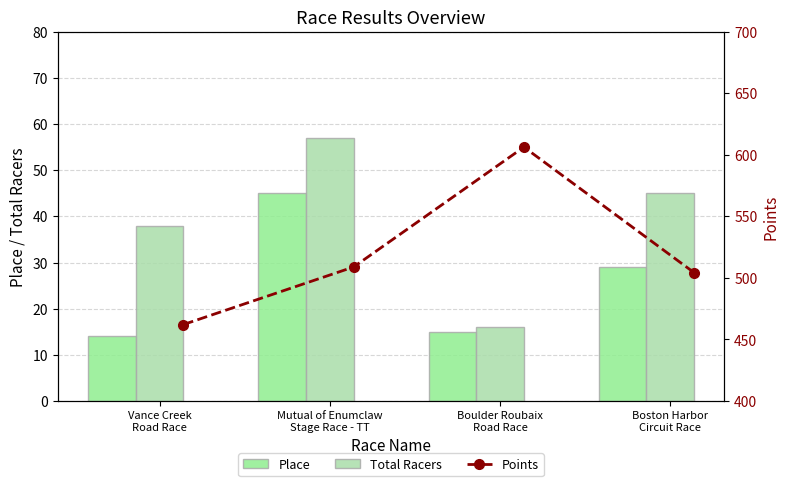

Read the Total Racers value at Boston Harbor
Circuit Race.

45